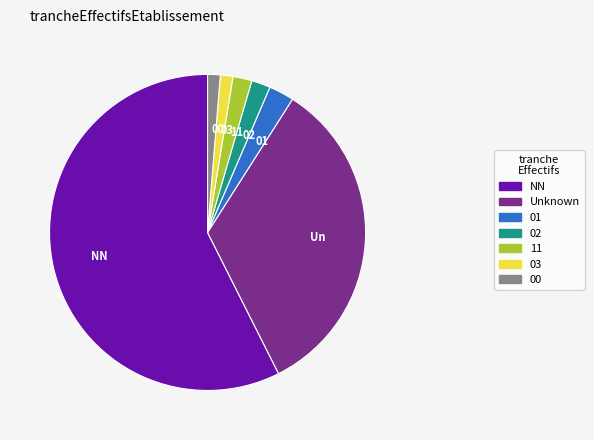

Is it true that 00 is 1% of the pie?

True